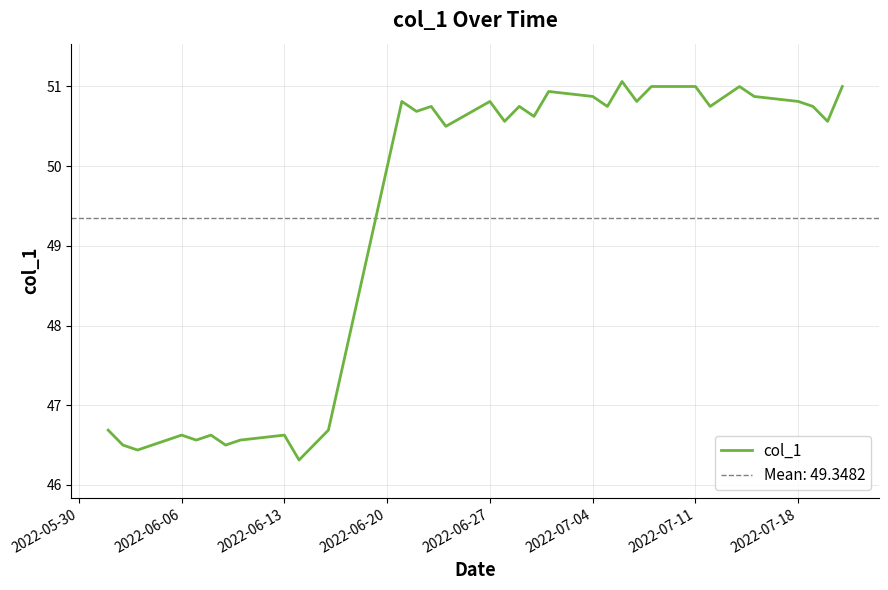

What is the highest value of the col_1 series?

51.1